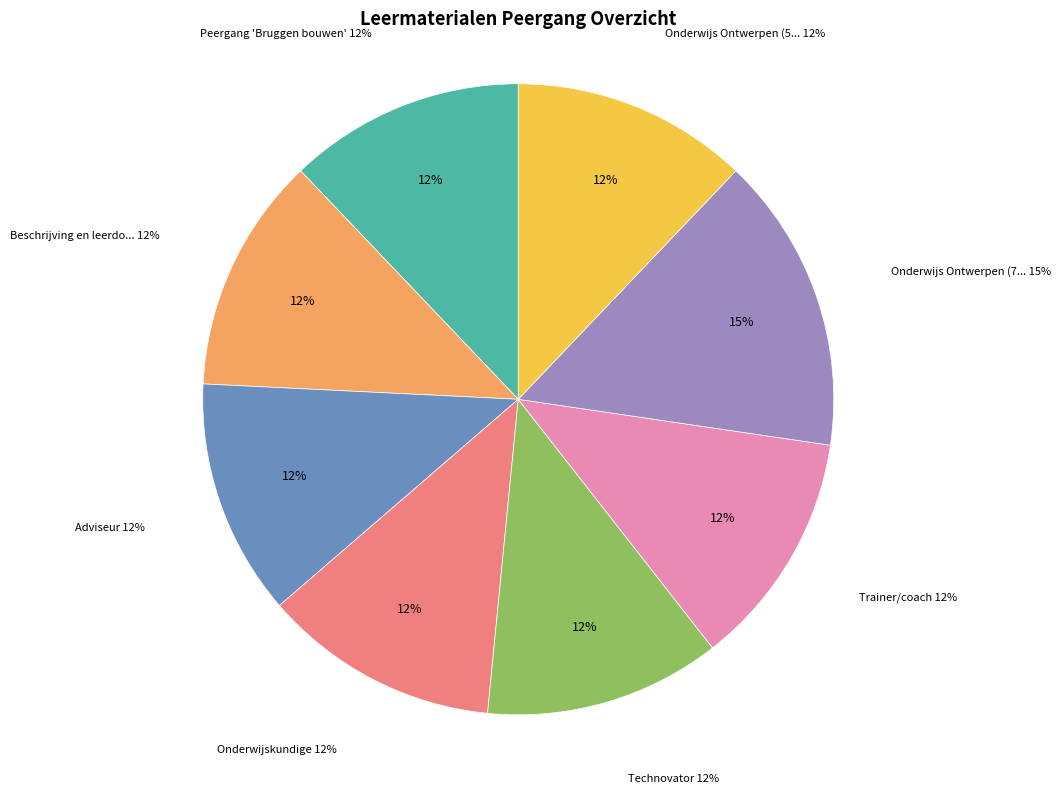

To the nearest percent, what percentage of the pie is Technovator?

12%